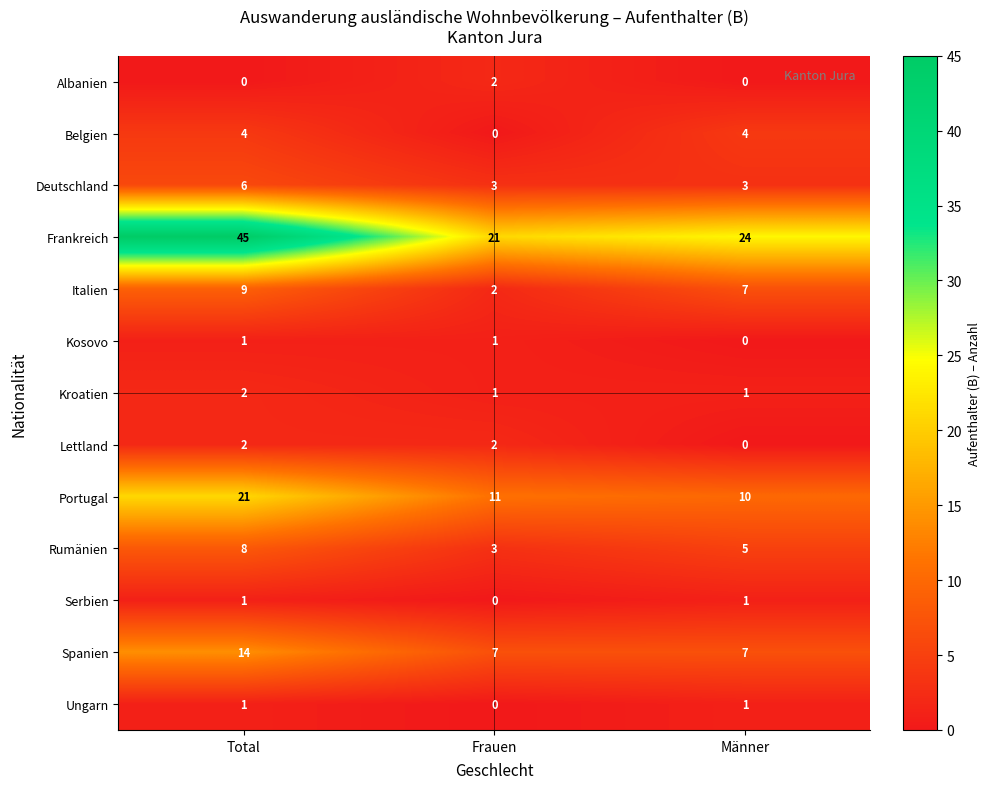

Which series has the largest total across all categories?

Frankreich